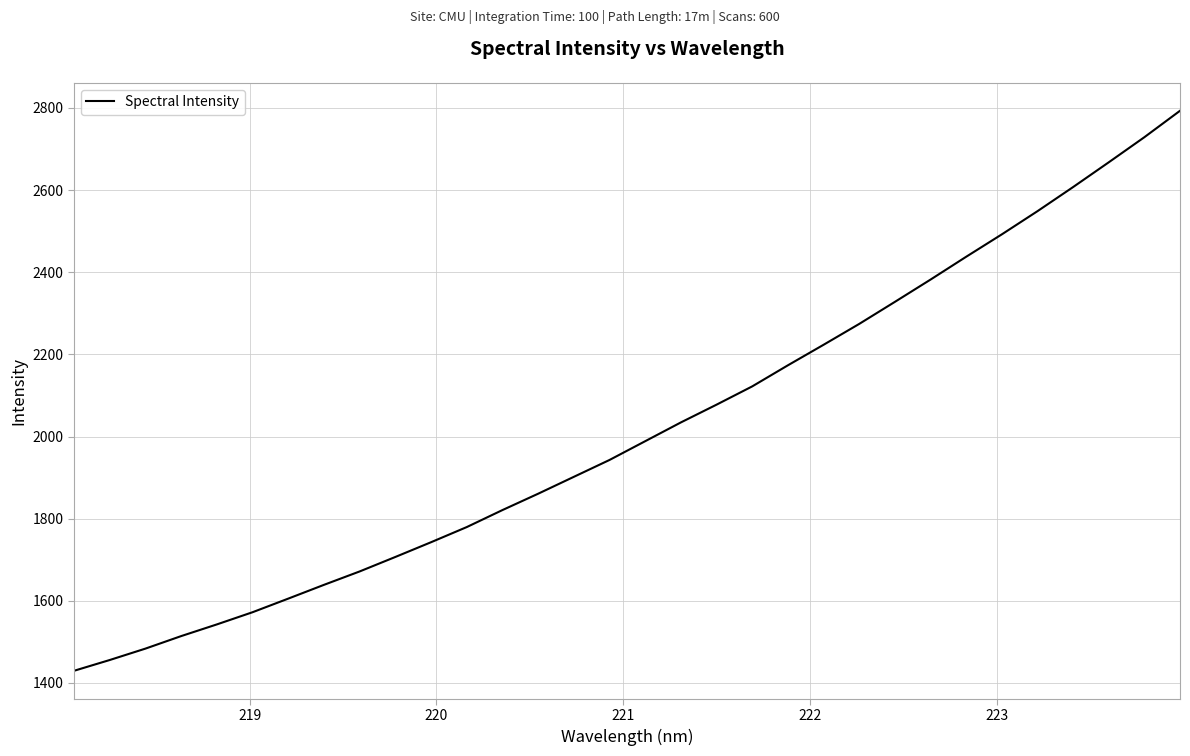

True or false: there are more than 2 points higher than both neighbors.

False